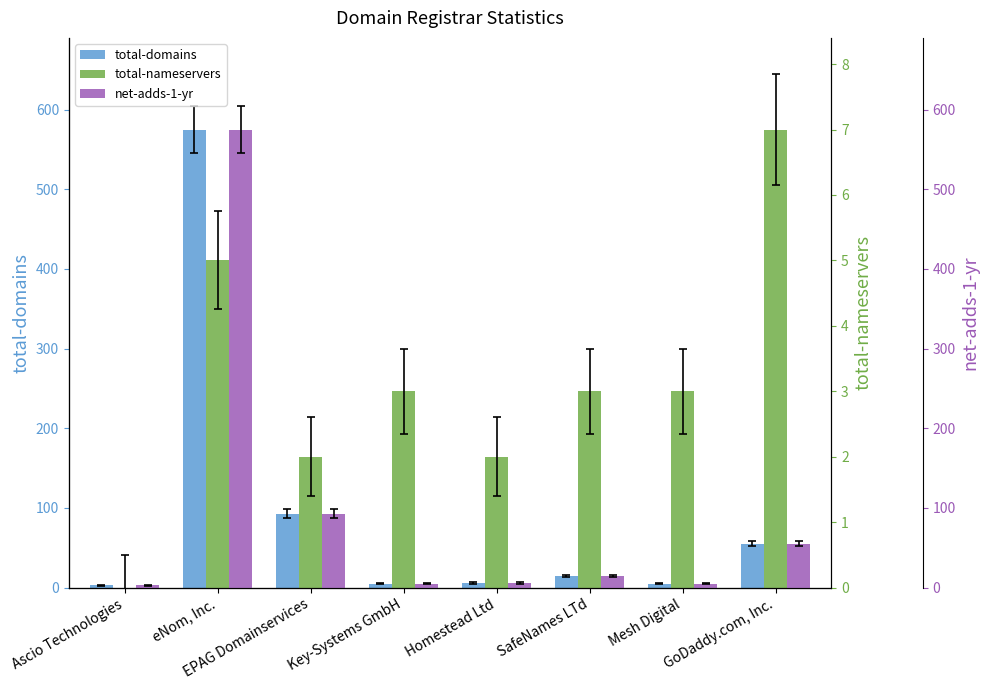

What is the maximum value shown in the chart?

575